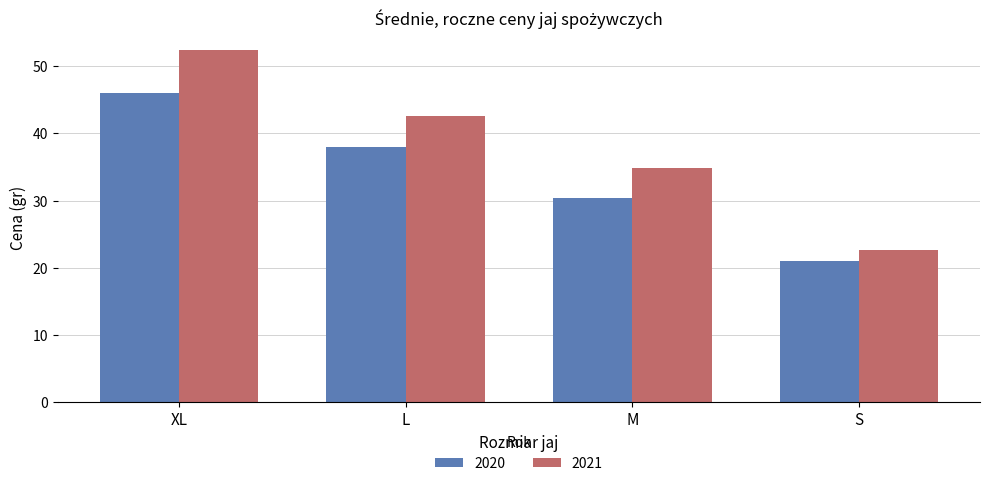

Reading right to left, what are all the values shown in this chart?

2020: 21.0	30.3	38.0	46.0
2021: 22.6	34.8	42.5	52.4